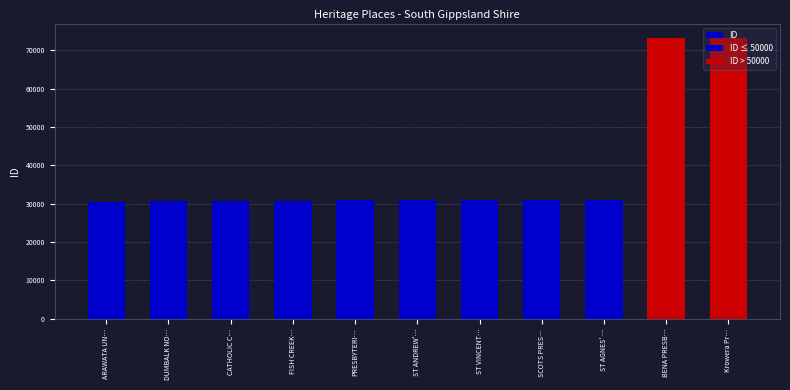

Reading left to right, extract all data points from this chart.

ID: 30362	30568	30582	30588	30848	30870	30875	30887	30997	73215	73259
ID ≤ 50000: 30362	30568	30582	30588	30848	30870	30875	30887	30997	0	0
ID > 50000: 0	0	0	0	0	0	0	0	0	73215	73259